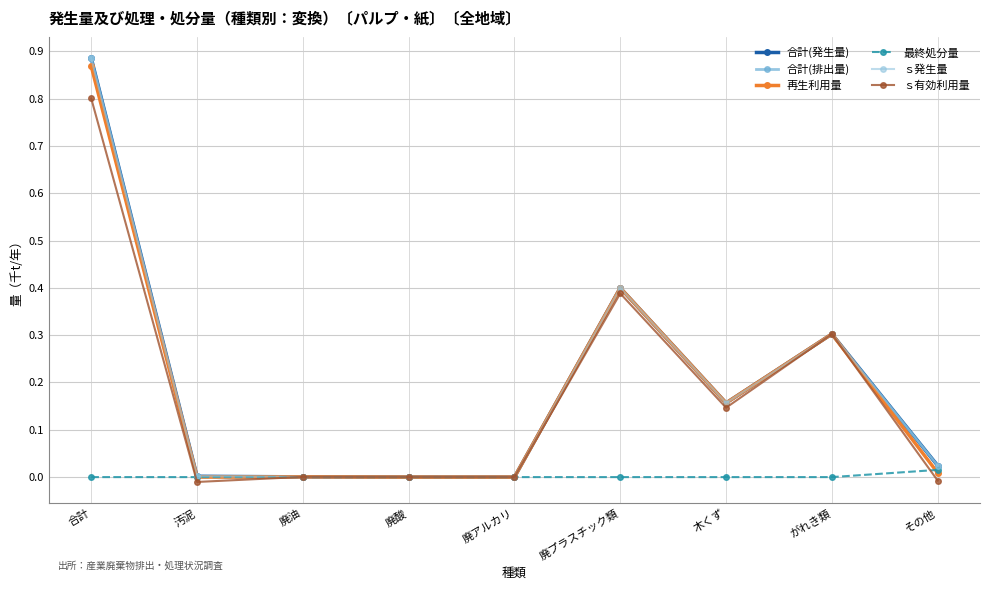

True or false: ｓ有効利用量 has a value of 0.2 at 廃プラスチック類.

False